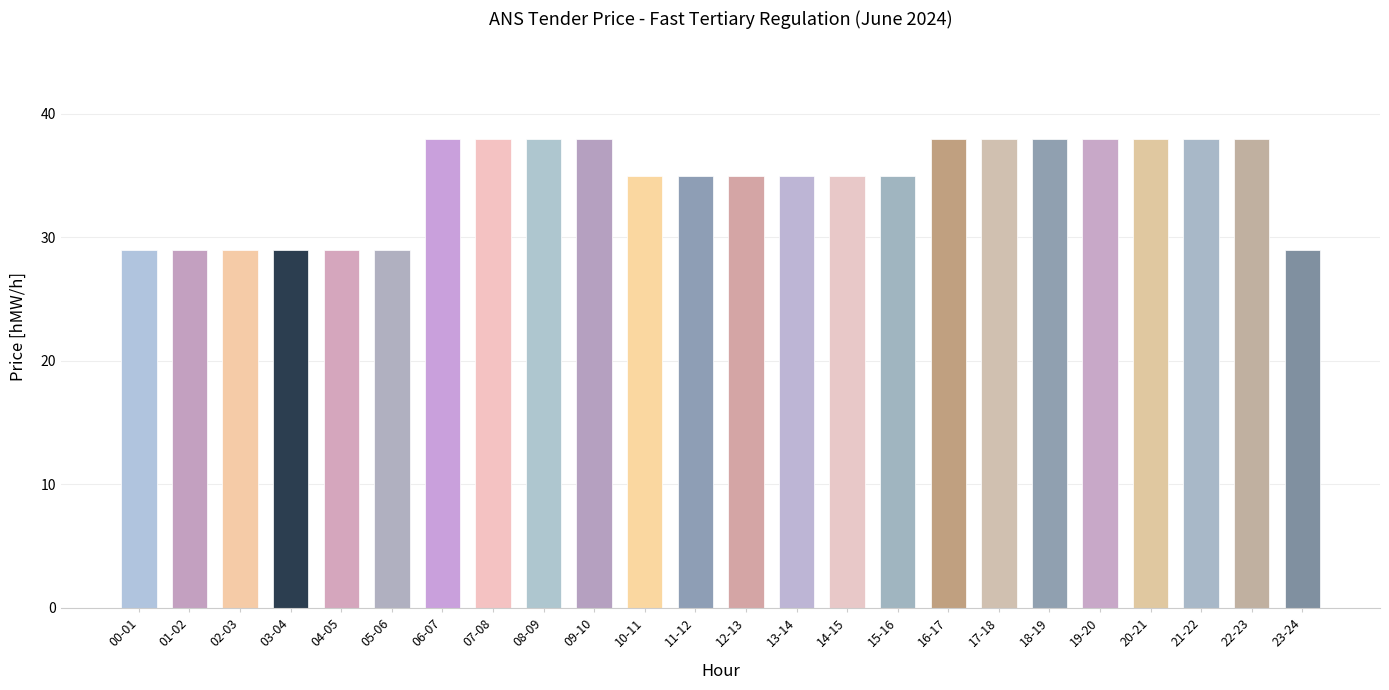

Count the values in the range 29 to 37.

13